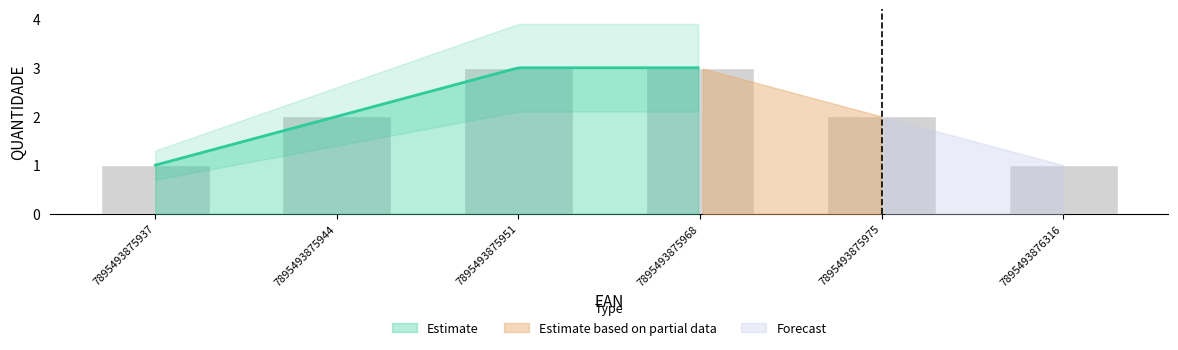

What is the average value?

2